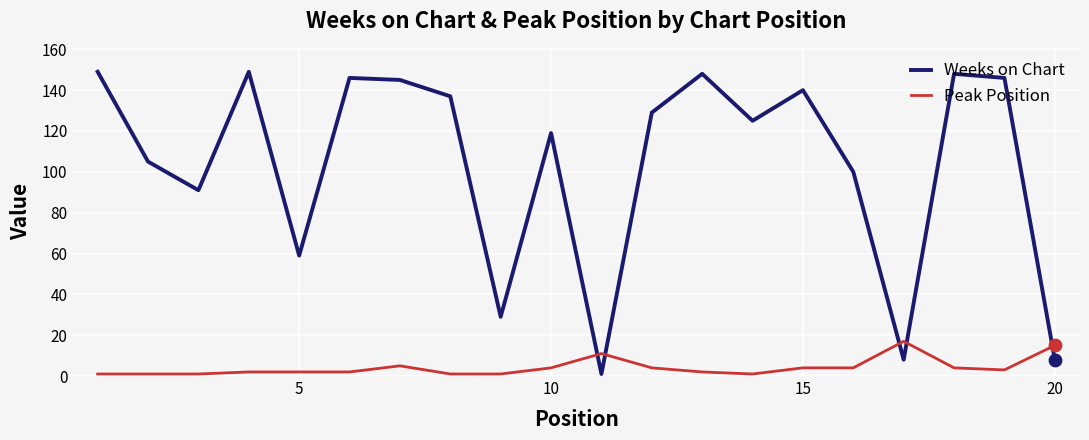

Which series has the widest spread of values?

Weeks on Chart